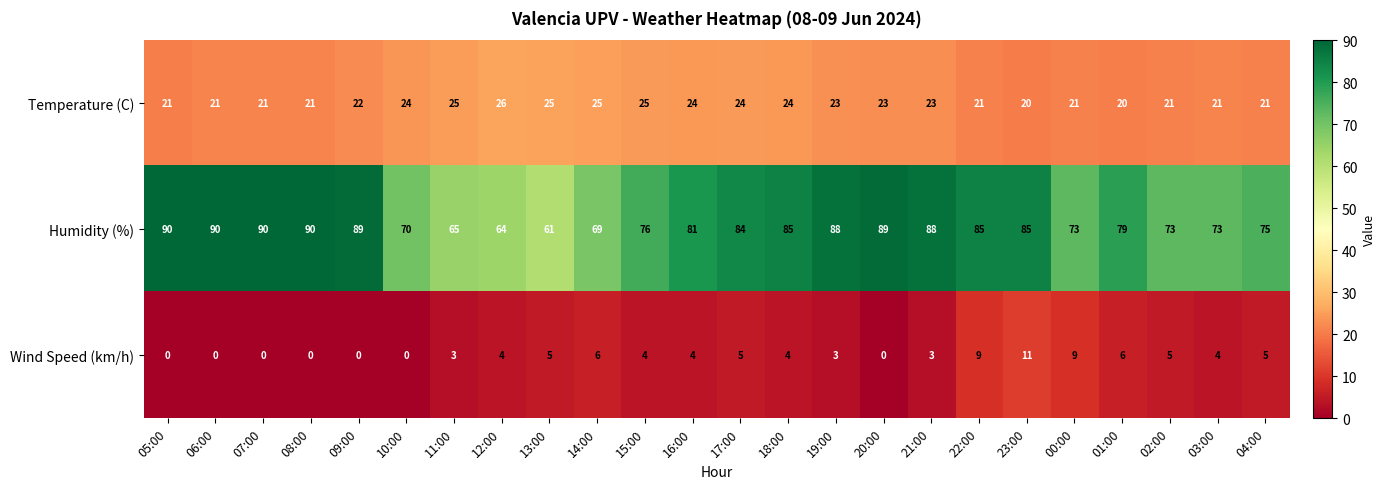

What value does the Temperature (C) series have at 09:00?

22